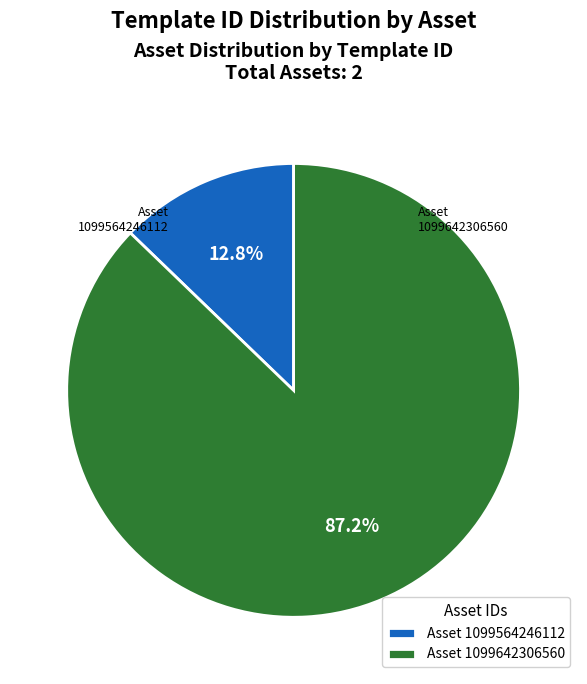

Between Asset 1099642306560 and Asset 1099564246112, which is larger?

Asset 1099642306560